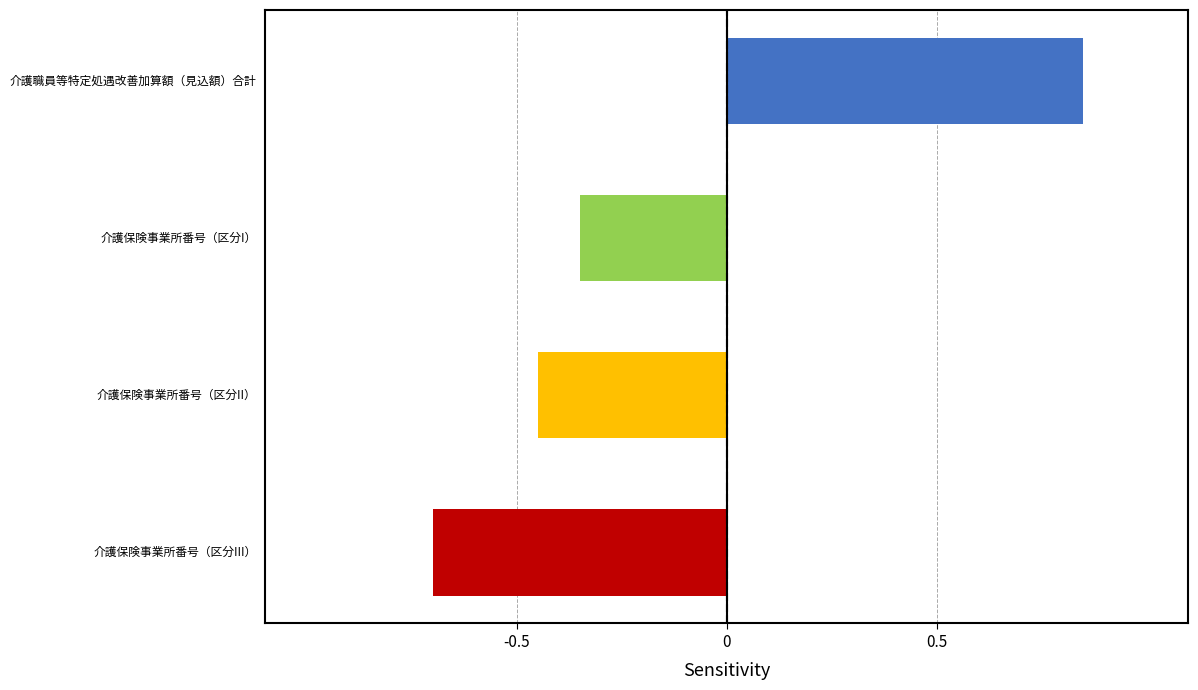

What is the difference between the values at Row 2 and Row 1?

1.2